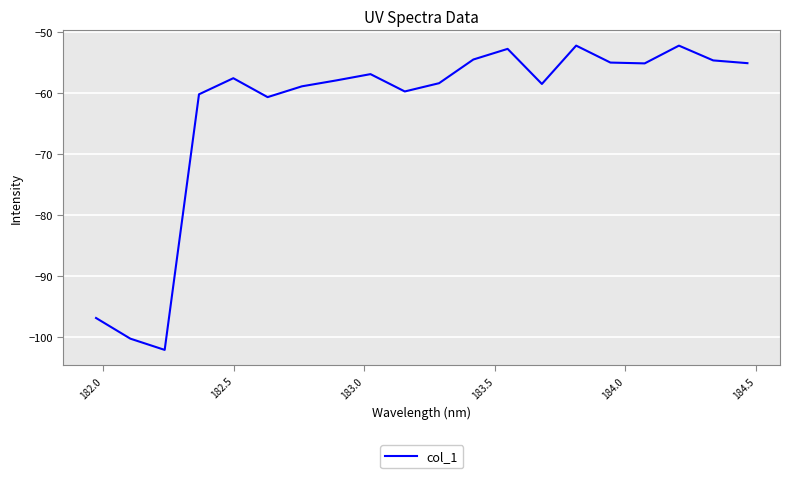

What is the maximum value shown in the chart?

-52.3